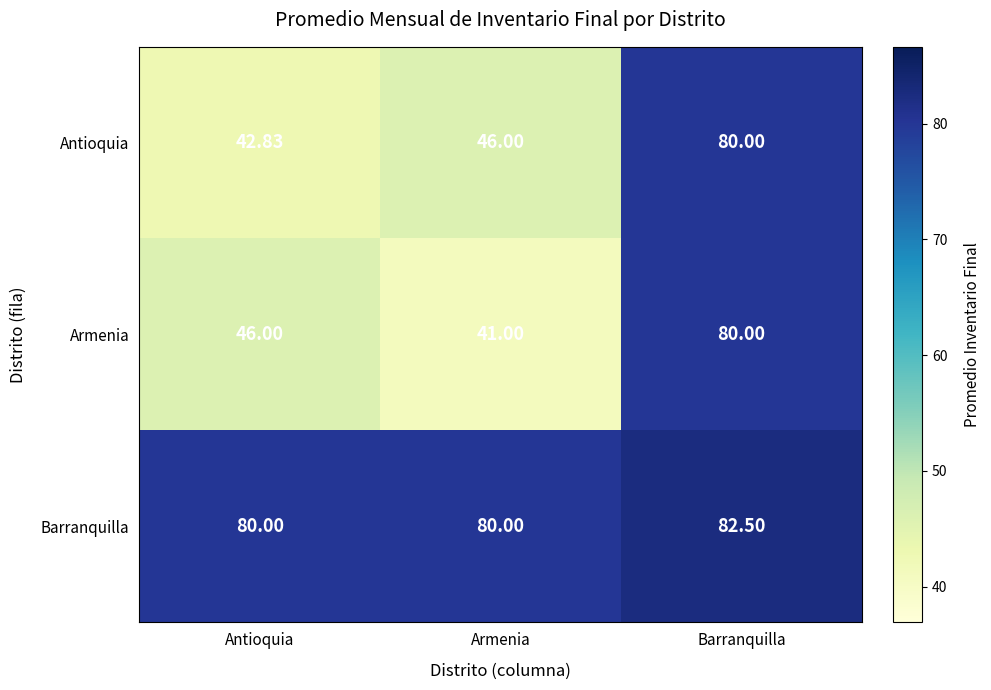

Which series has the widest spread of values?

Armenia